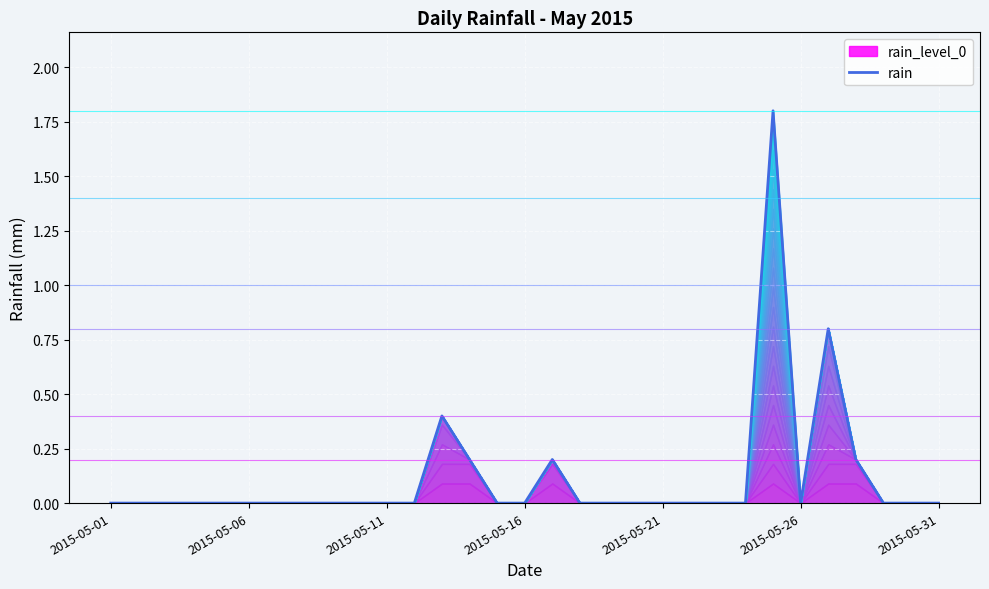

What is the highest value of the rain series?

1.8